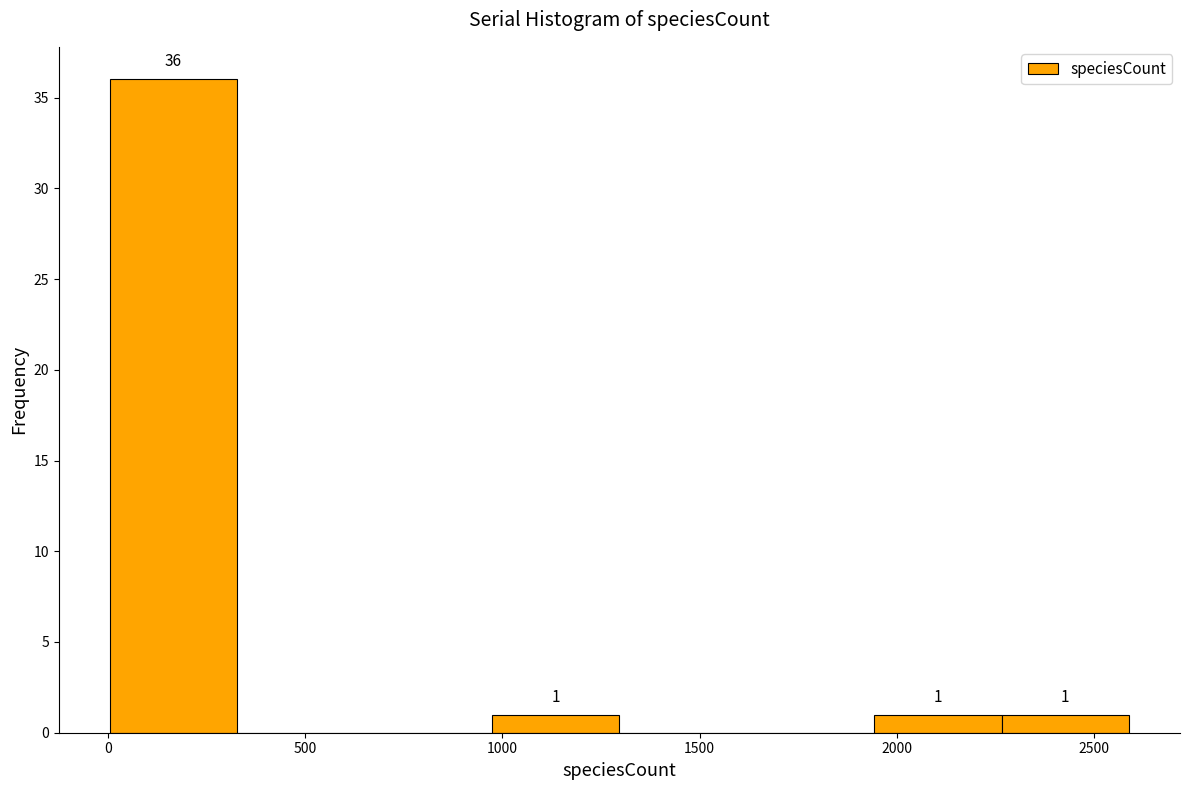

Over which range of the x-axis is the bar tallest?

0 to 350